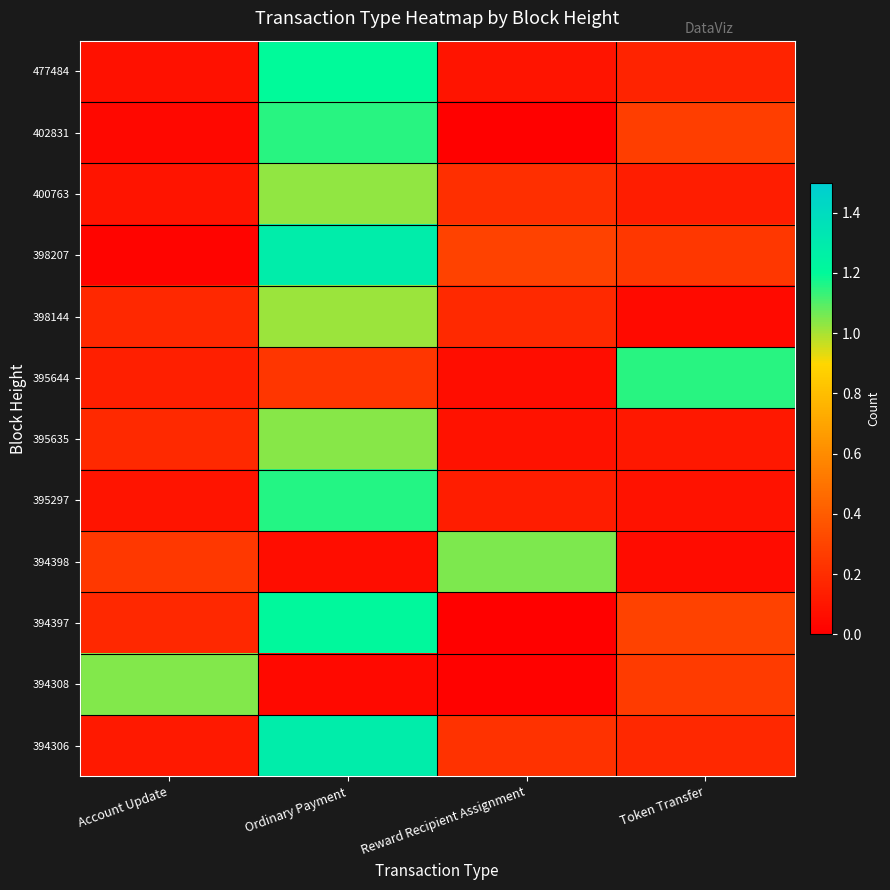

Count the number of categories in the chart.

4